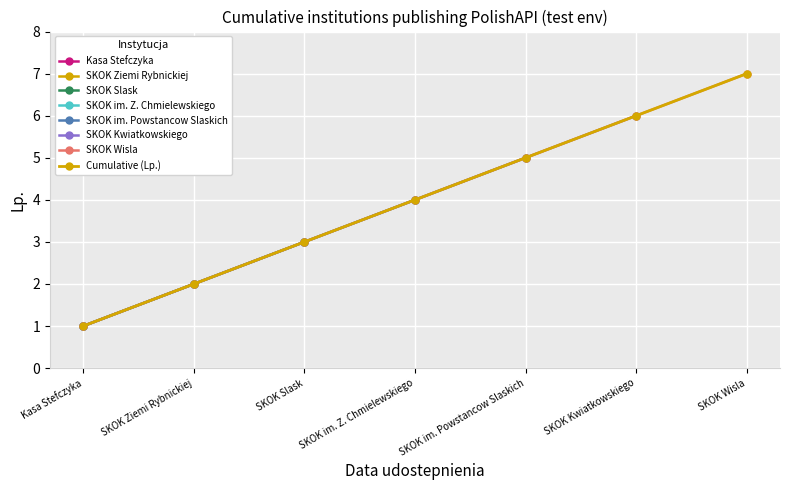

What is the sum of all values?

28